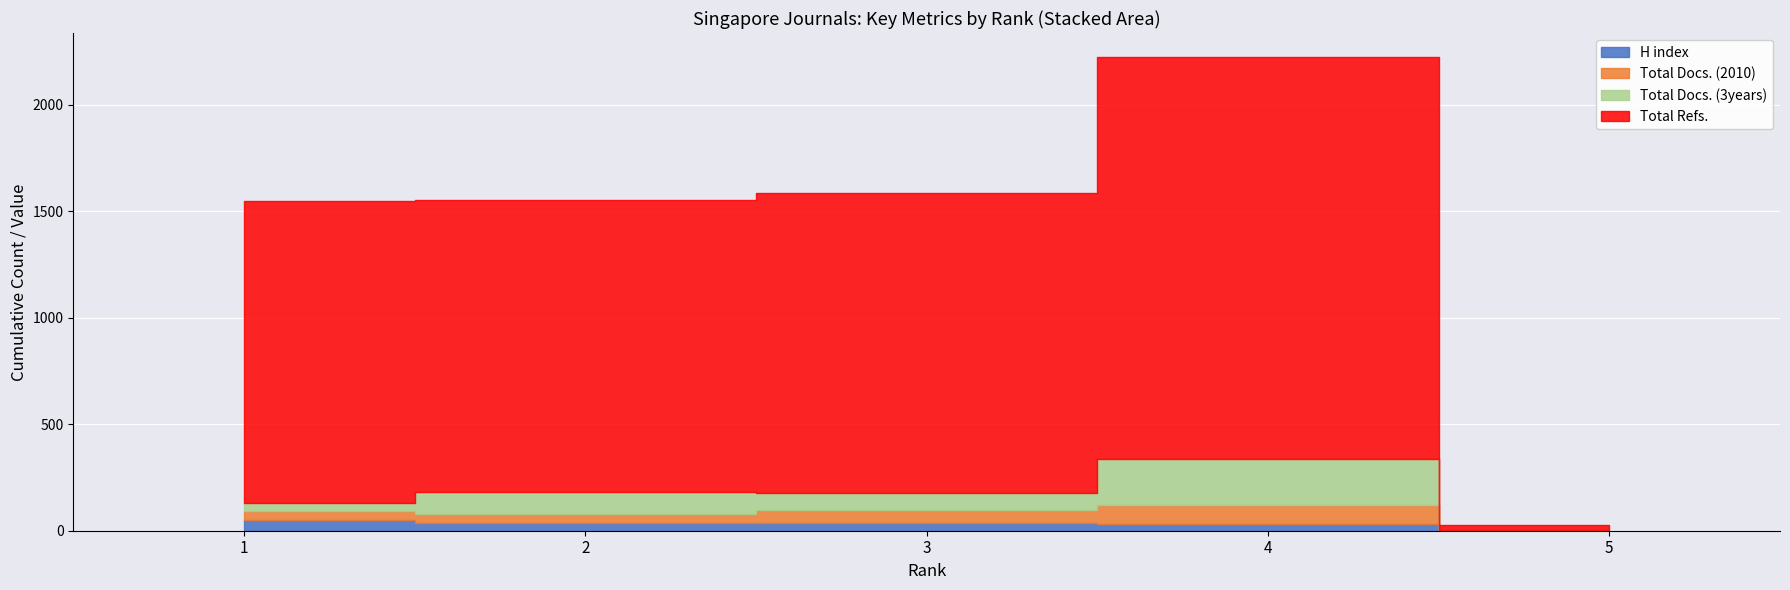

True or false: H index and Total Docs. (3years) intersect in this chart.

True